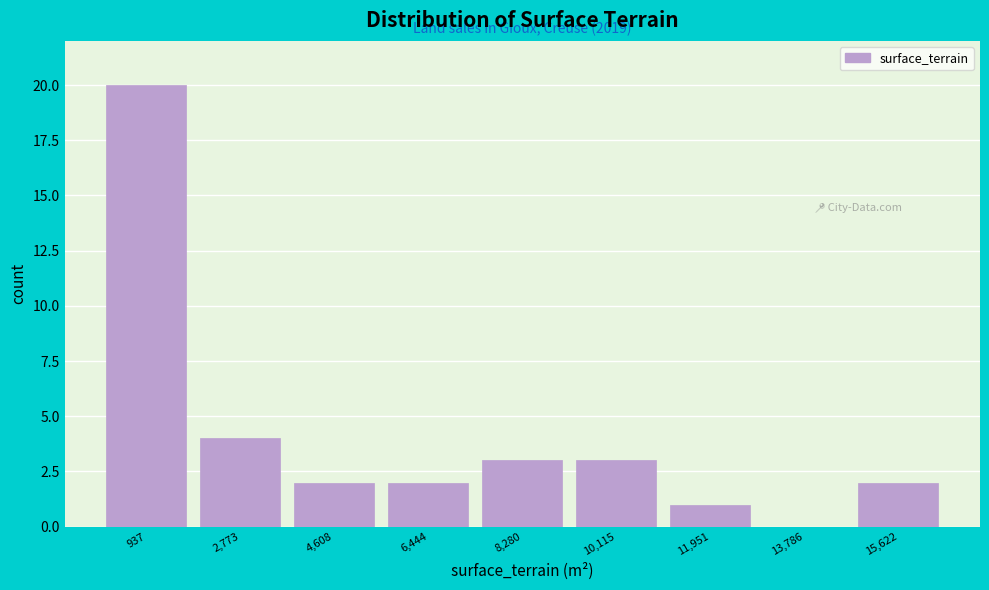

Over which range of the x-axis is the bar tallest?

0 to 1800